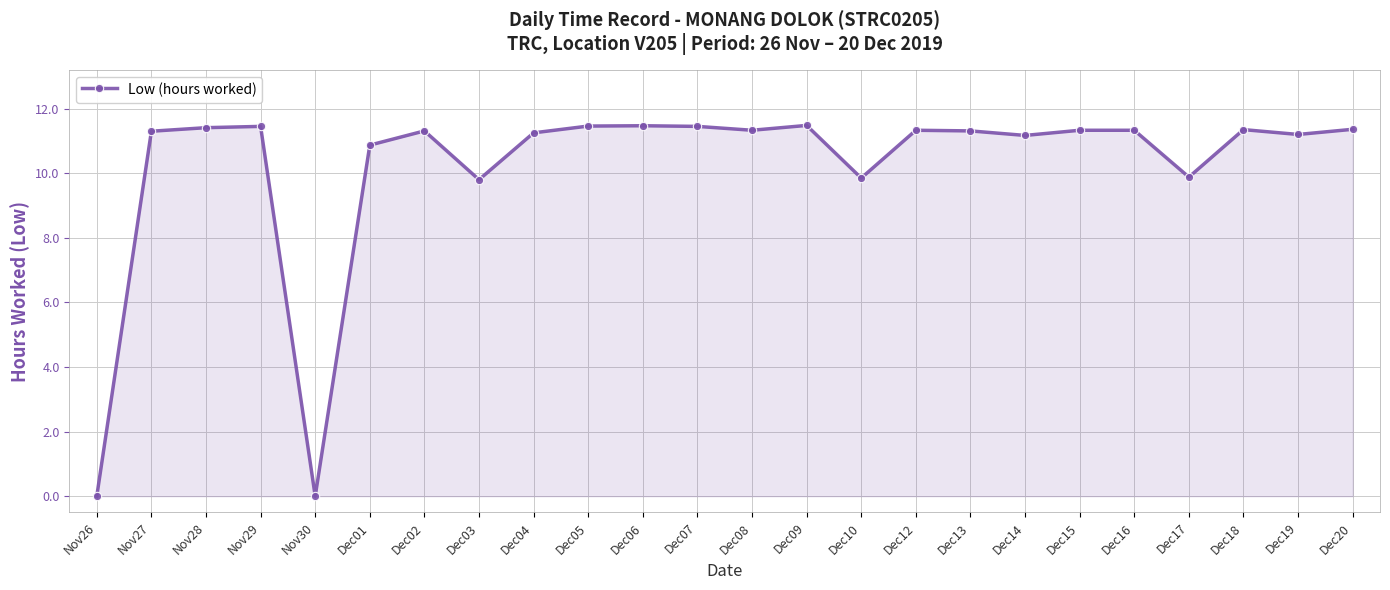

What is the approximate value at Dec03?

9.8